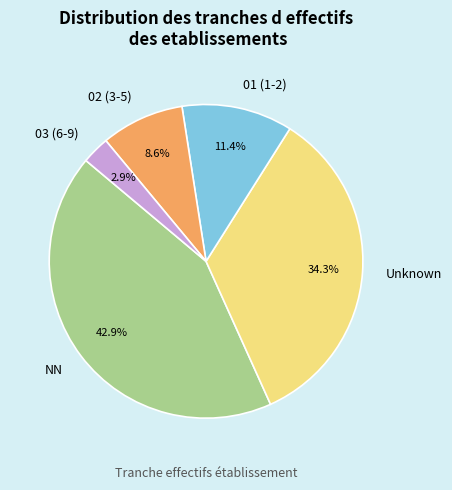

Is NN the majority of the pie?

No